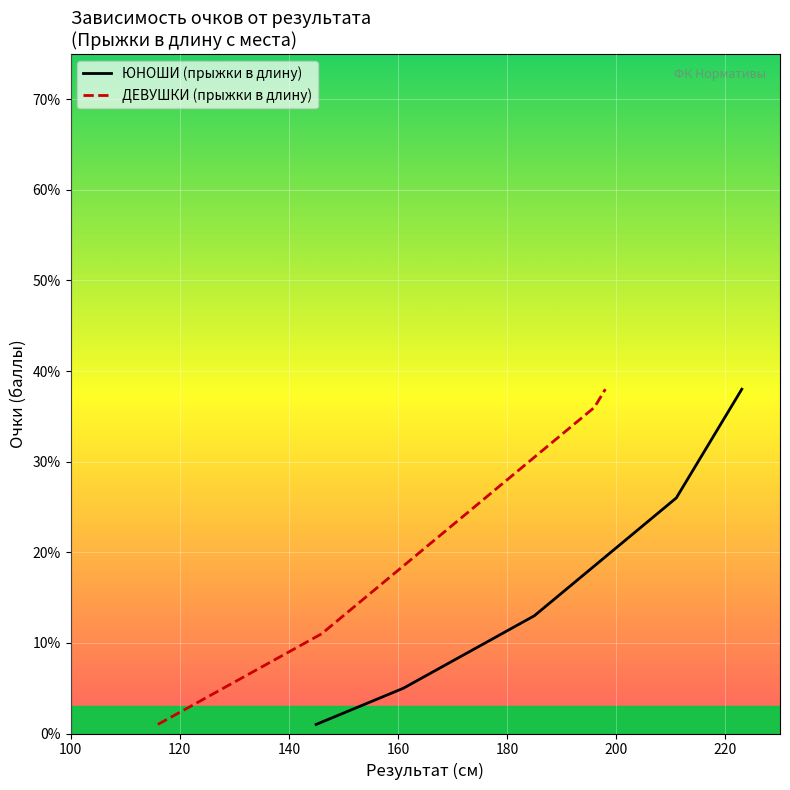

What is the maximum value for ЮНОШИ (прыжки в длину)?

38